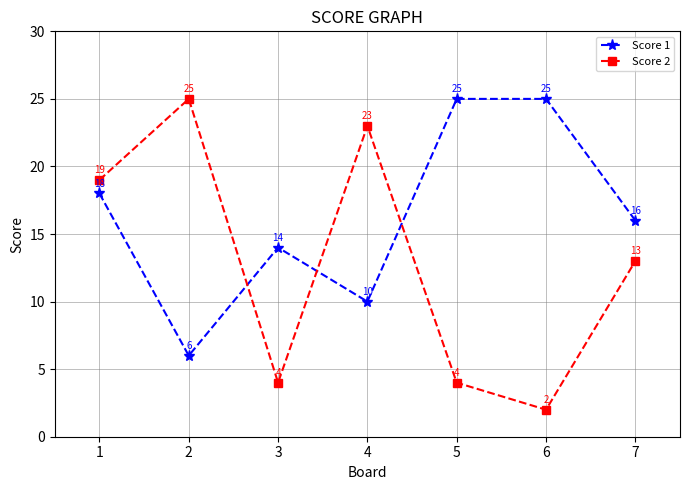

How many series are shown in this chart?

2